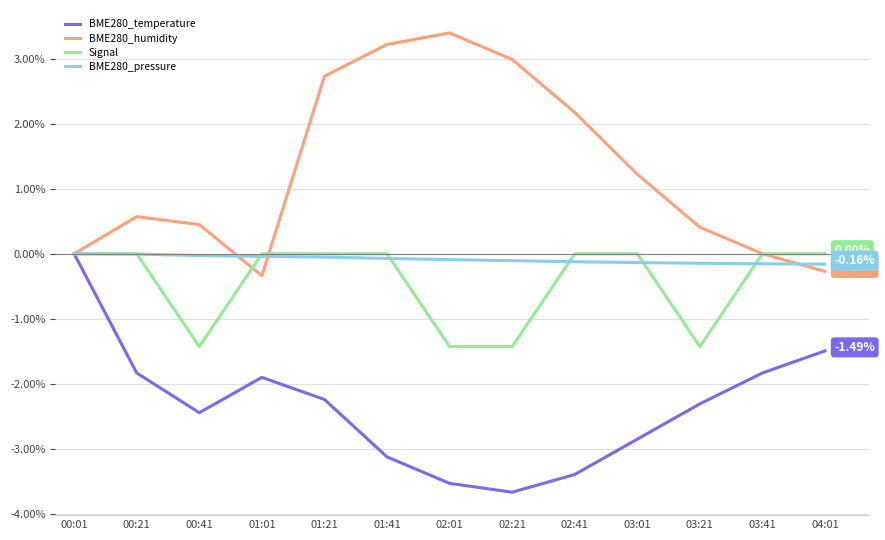

What position from the left is 04:01?

13